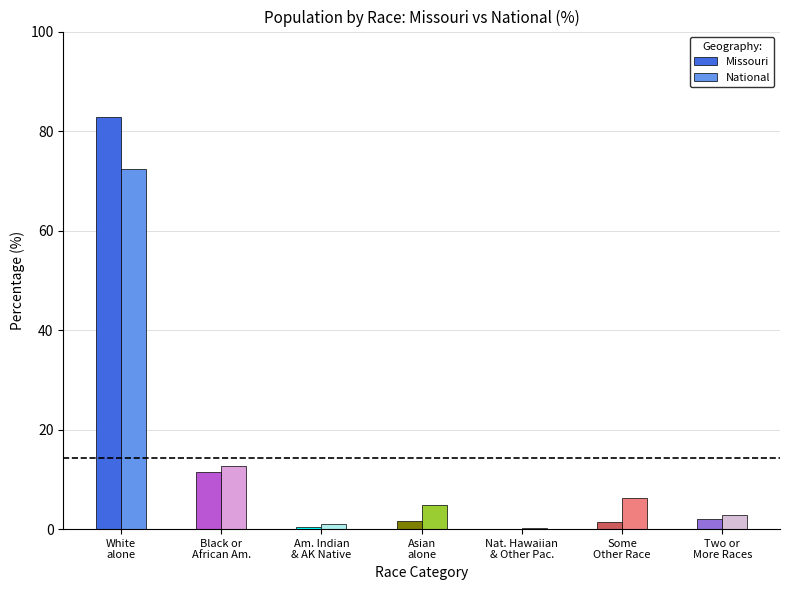

What is the sum of all National values?

100.0